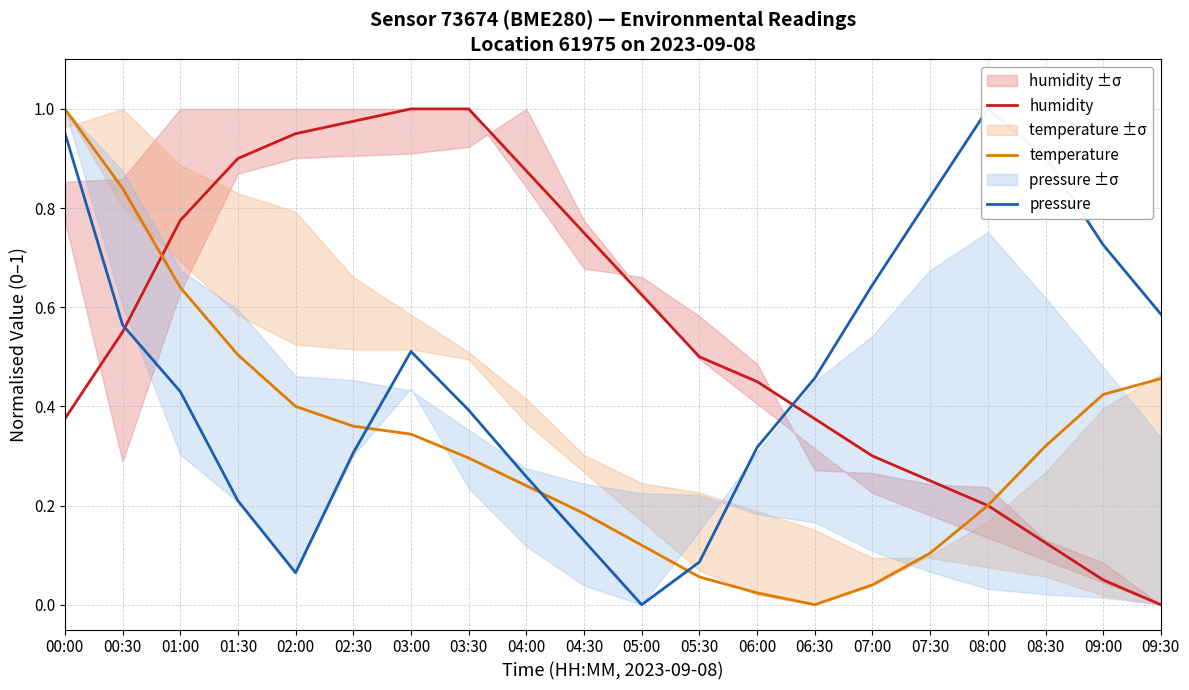

Is it true that pressure equals 0.2 at 02:30?

False